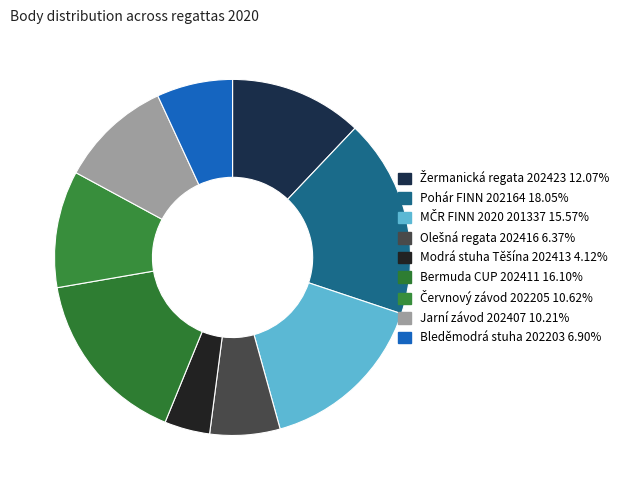

Count the number of slices in the pie.

9